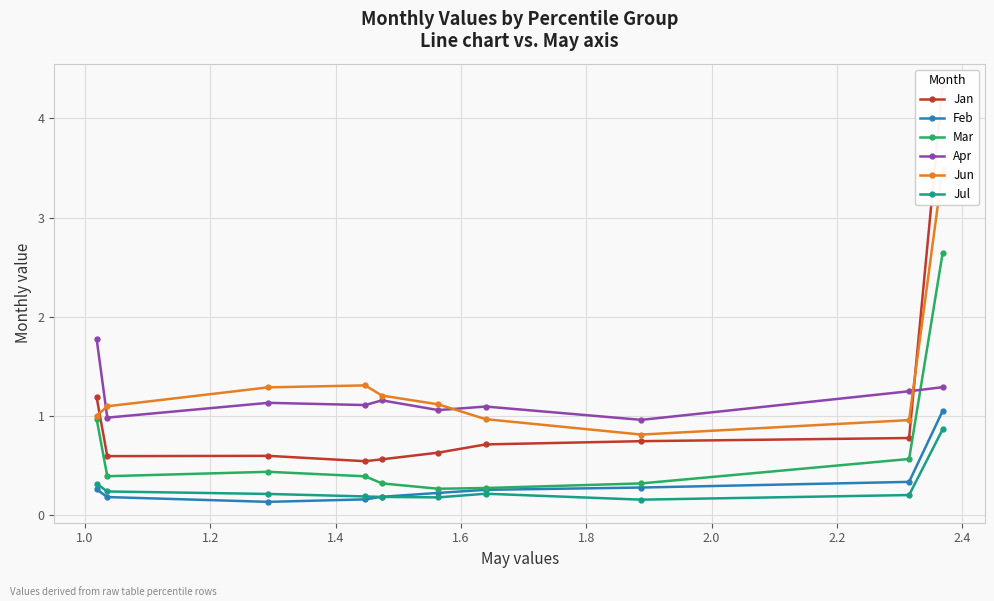

What is the maximum value for Apr?

1.8